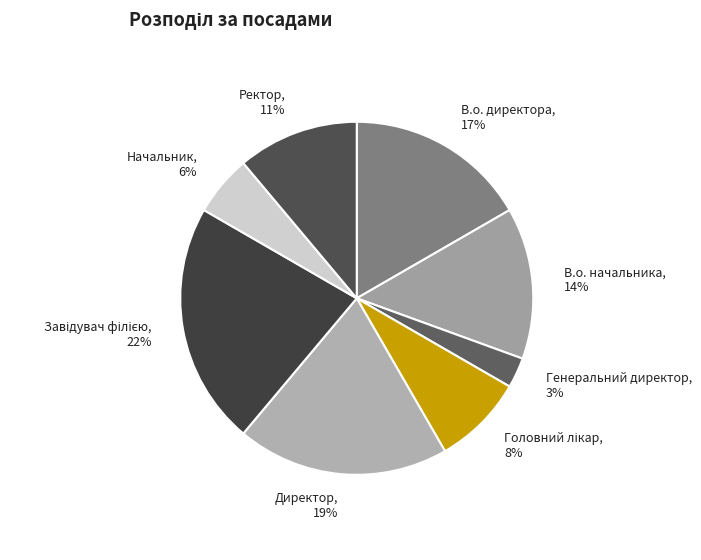

To the nearest percent, what is the average slice percentage?

12%